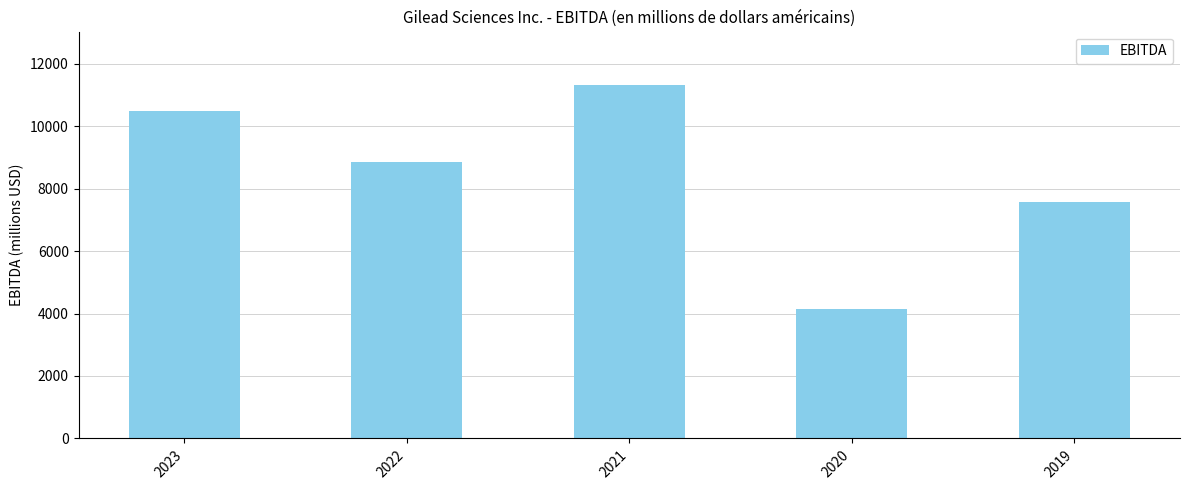

At which label does the data first exceed 8852?

2023